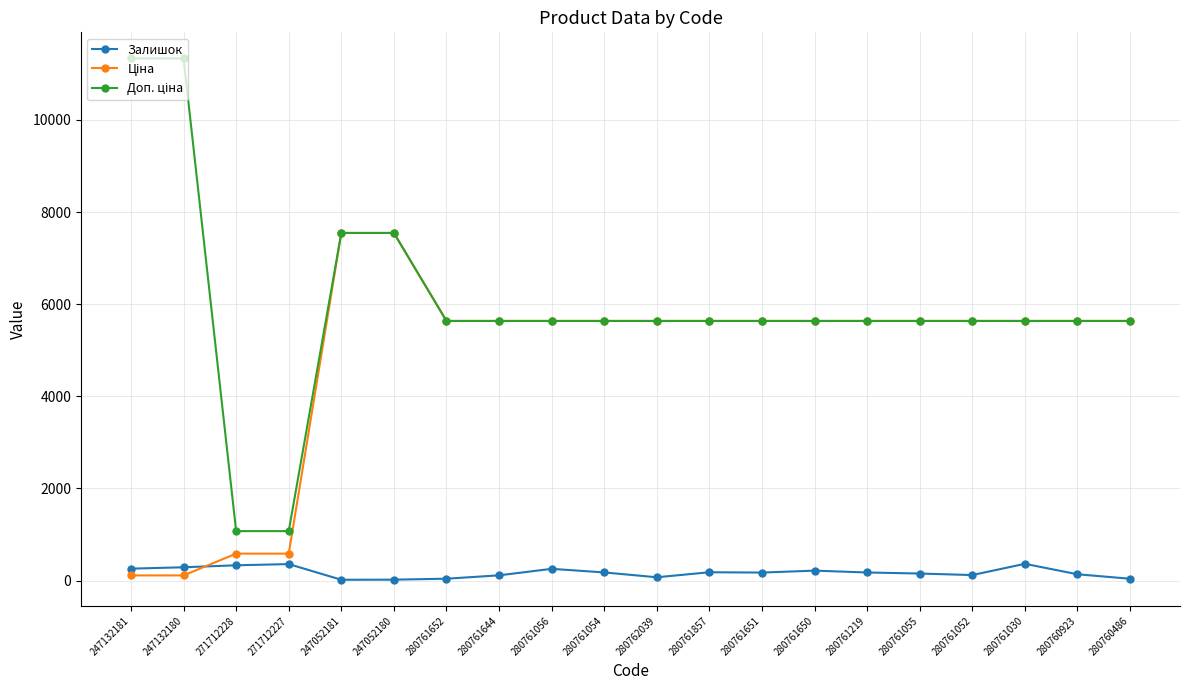

What is the total value across all series at 271712228?

1993.4